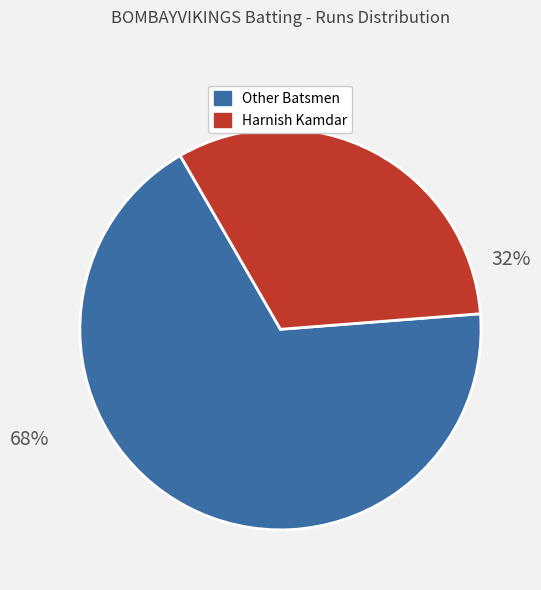

Is there any slice that represents more than half of the pie?

Yes